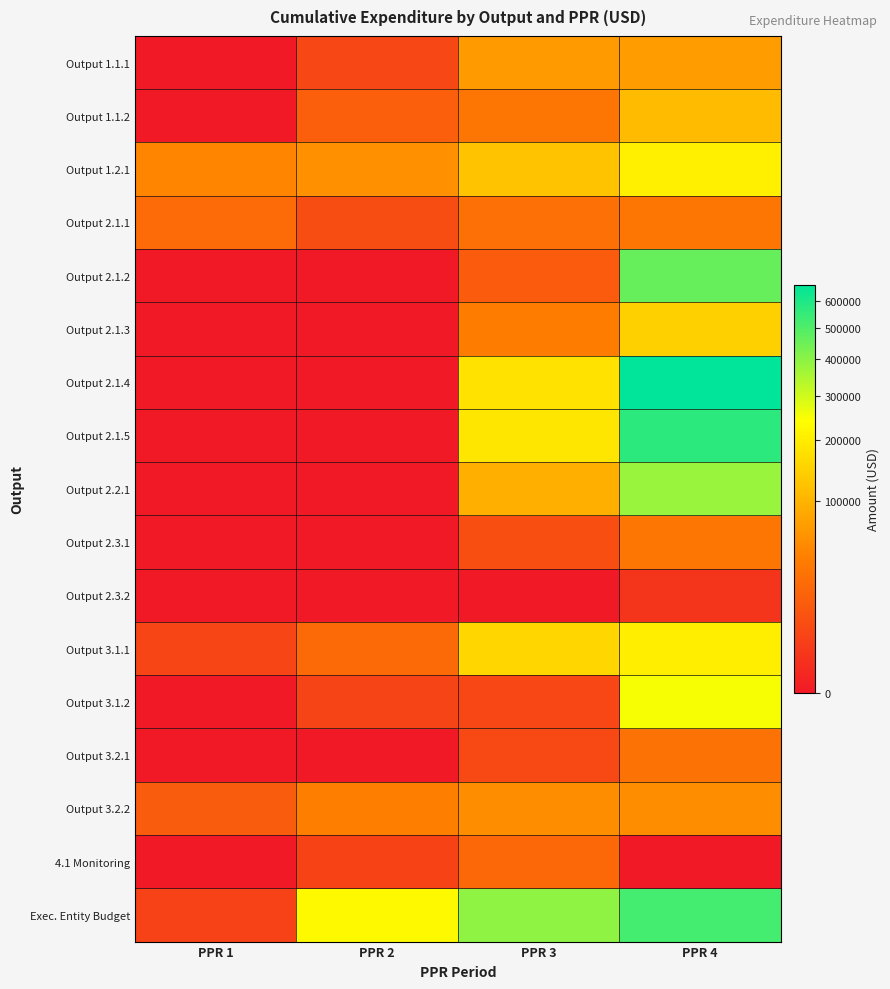

Reading left to right, list all the values displayed in this chart.

Output 1.1.1: PPR 1=0.0	PPR 2=5806.4	PPR 3=68881.3	PPR 4=71394.3
Output 1.1.2: PPR 1=0.0	PPR 2=16776.9	PPR 3=32603.8	PPR 4=112155.9
Output 1.2.1: PPR 1=47122.3	PPR 2=59529.3	PPR 3=124143.8	PPR 4=206736.6
Output 2.1.1: PPR 1=24984.1	PPR 2=7956.0	PPR 3=28368.9	PPR 4=34283.8
Output 2.1.2: PPR 1=0.0	PPR 2=0.0	PPR 3=14459.7	PPR 4=460921.1
Output 2.1.3: PPR 1=0.0	PPR 2=0.0	PPR 3=39923.3	PPR 4=145933.3
Output 2.1.4: PPR 1=0.0	PPR 2=0.0	PPR 3=179609.5	PPR 4=662786.4
Output 2.1.5: PPR 1=0.0	PPR 2=0.0	PPR 3=186237.0	PPR 4=567702.9
Output 2.2.1: PPR 1=0.0	PPR 2=0.0	PPR 3=93712.3	PPR 4=378537.2
Output 2.3.1: PPR 1=0.0	PPR 2=0.0	PPR 3=8185.4	PPR 4=34323.9
Output 2.3.2: PPR 1=0.0	PPR 2=0.0	PPR 3=0.0	PPR 4=1559.6
Output 3.1.1: PPR 1=5233.3	PPR 2=24122.7	PPR 3=156861.4	PPR 4=202079.6
Output 3.1.2: PPR 1=0.0	PPR 2=4980.2	PPR 3=5880.5	PPR 4=250165.7
Output 3.2.1: PPR 1=0.0	PPR 2=0.0	PPR 3=6524.0	PPR 4=30689.2
Output 3.2.2: PPR 1=14953.4	PPR 2=41942.6	PPR 3=55144.0	PPR 4=55566.7
4.1 Monitoring: PPR 1=0.0	PPR 2=4361.6	PPR 3=22481.2	PPR 4=0.0
Exec. Entity Budget: PPR 1=4256.2	PPR 2=227330.4	PPR 3=396700.7	PPR 4=522232.0